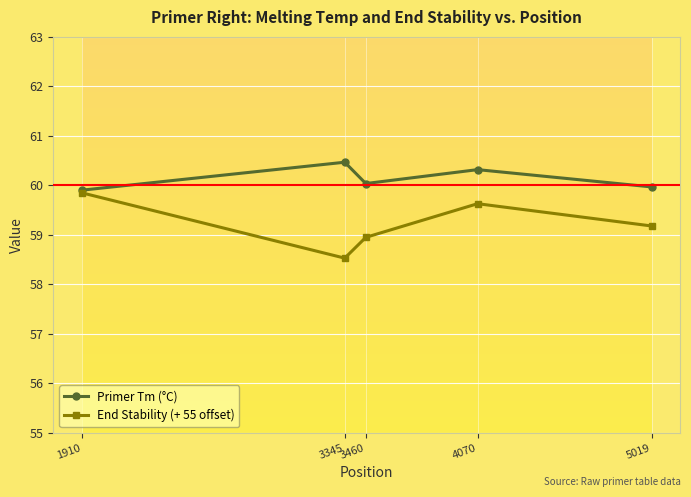

The End Stability (+ 55 offset) series shows 58.5 at 3345. True or false?

True